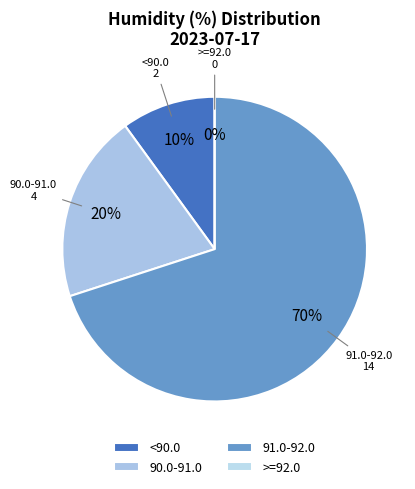

The 00:05 slice represents 1% of the pie. True or false?

False